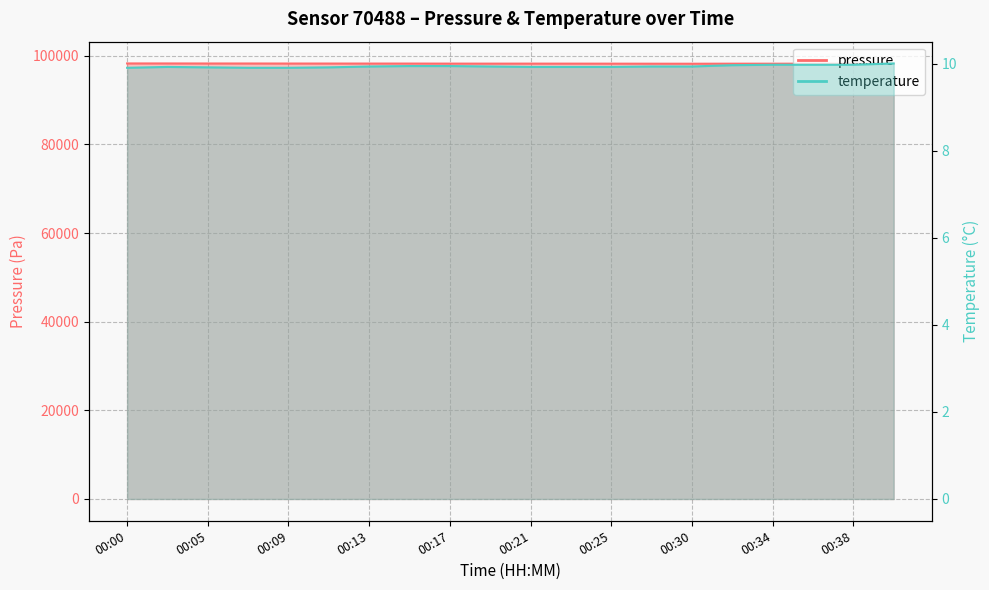

What is the average value of the temperature series?

9.9